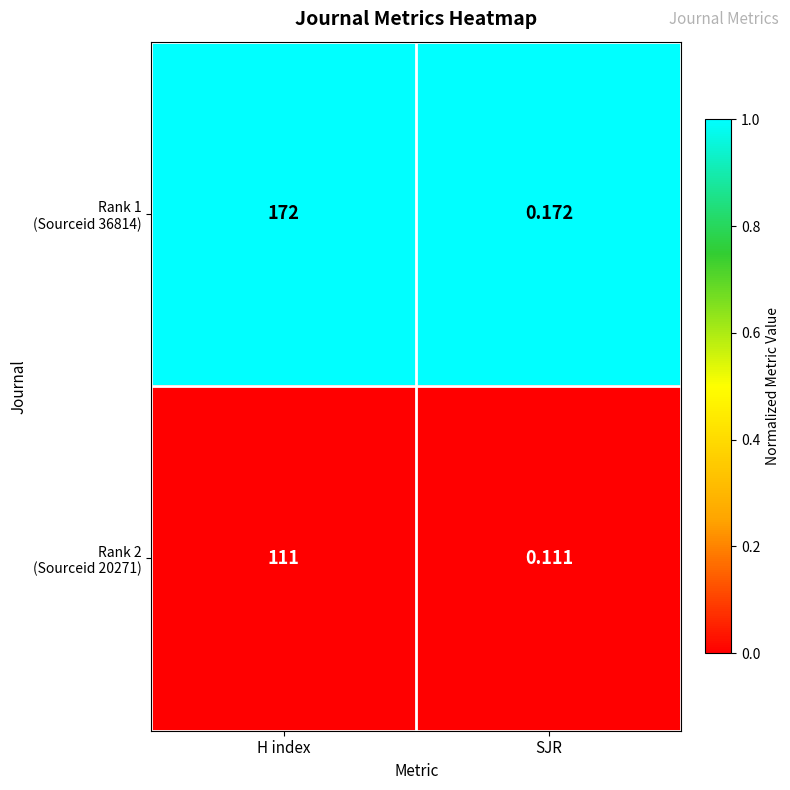

At which category does the chart reach its peak across all series?

H index